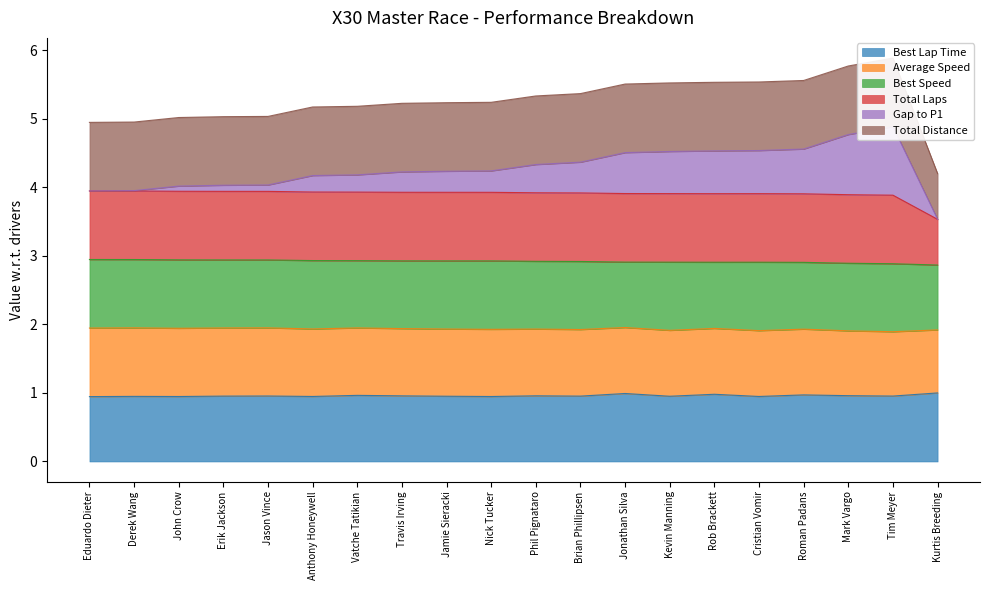

Read the Best Lap Time value at Anthony Honeywell.

0.9